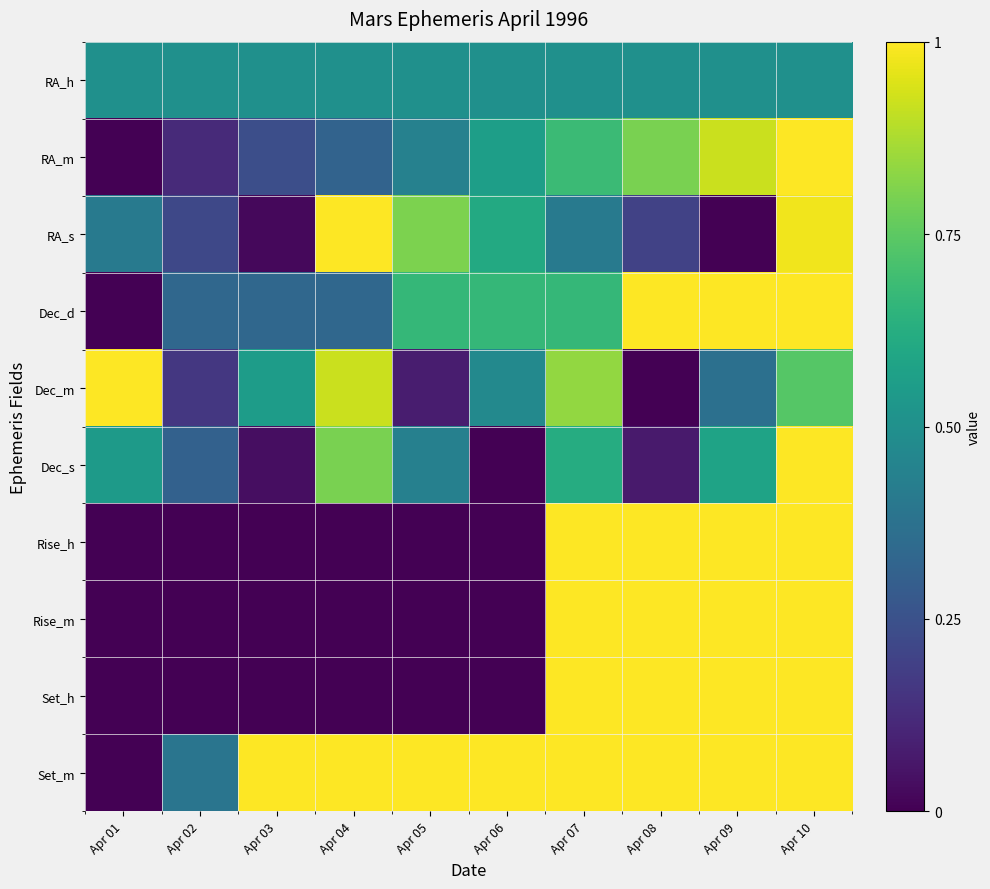

At Apr 08, list the series in order from largest to smallest.

Dec_d, Rise_h, Rise_m, Set_h, Set_m, RA_m, RA_h, RA_s, Dec_s, Dec_m